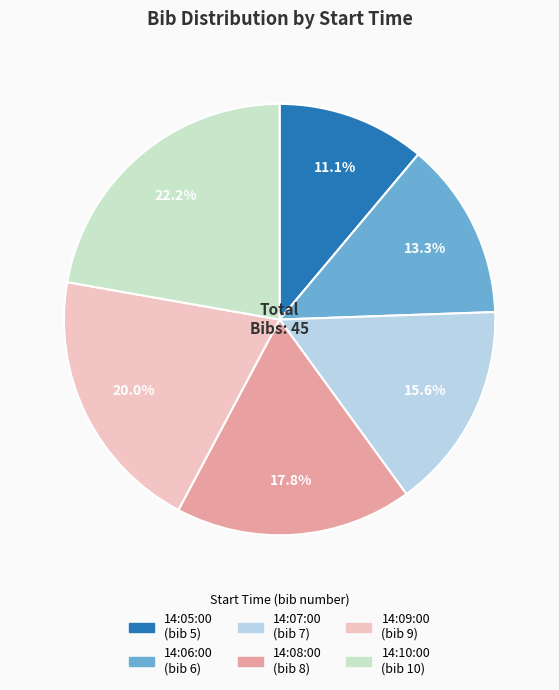

To the nearest percent, what portion does 14:07:00 represent?

16%